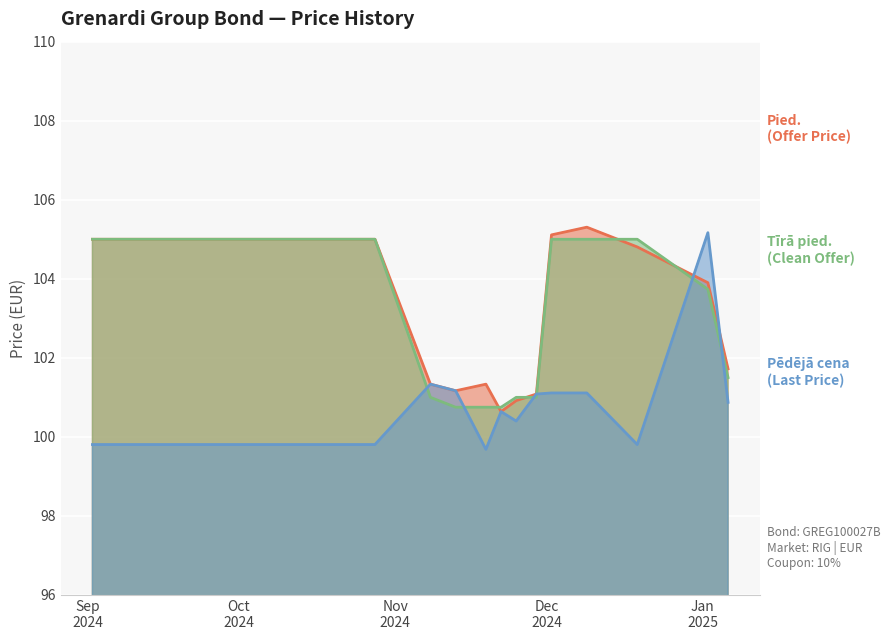

What is the approximate value of Pied. at 2024-09-30?

105.0